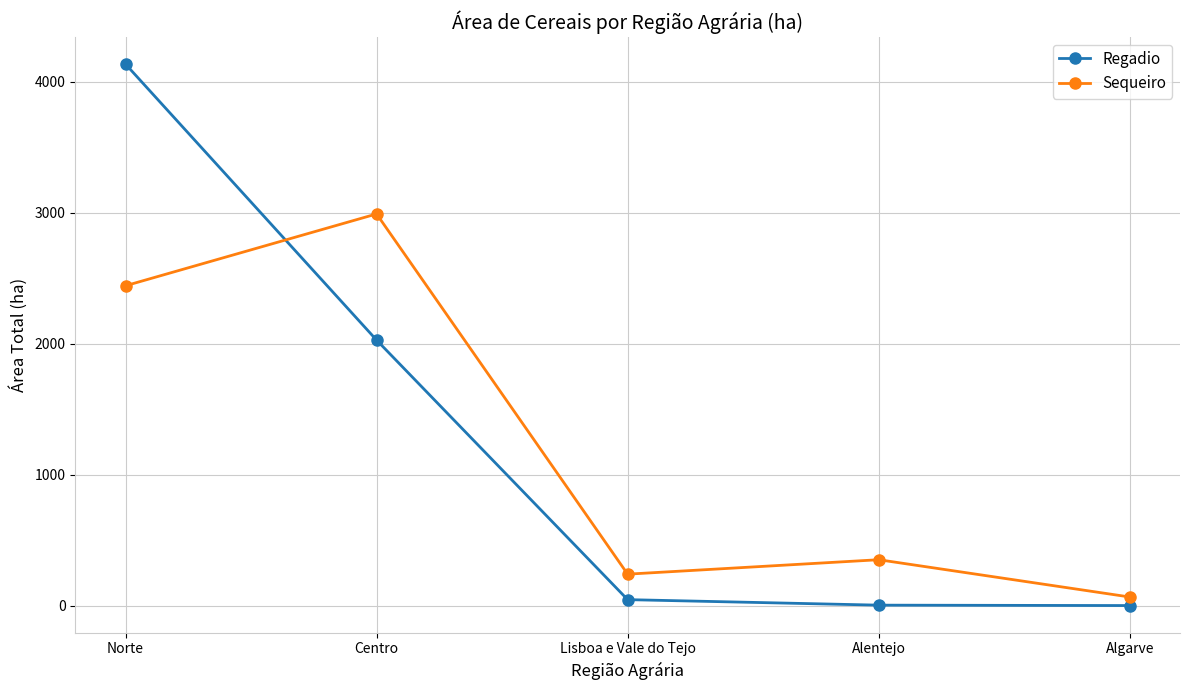

What is the sum of the Regadio values at Alentejo and Norte?

4137.6